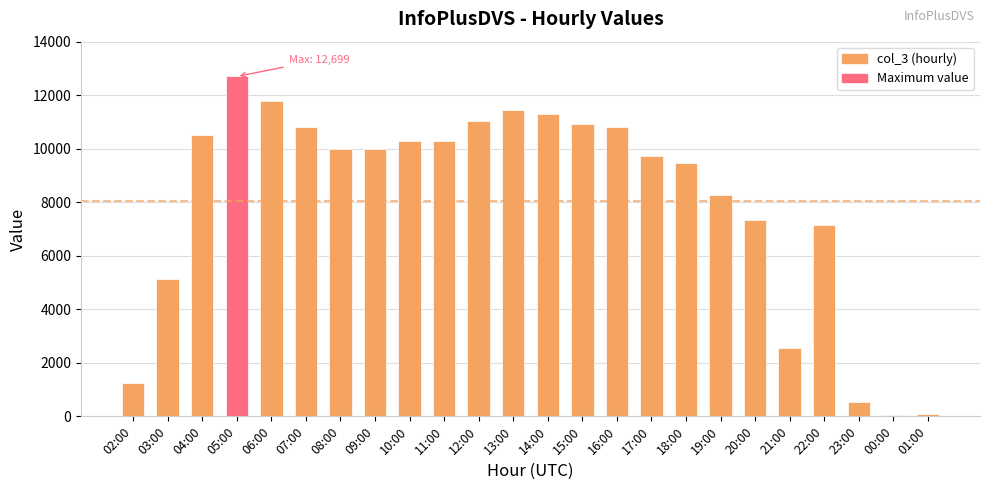

What is the difference between the values at 20:00 and 03:00?

2221